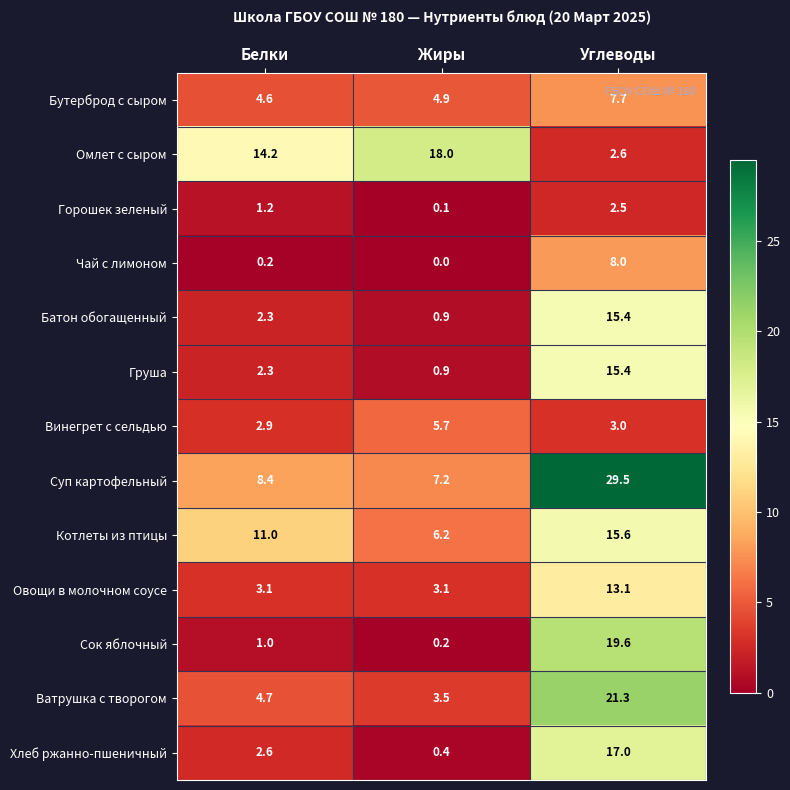

The value of Батон обогащенный at Жиры is 0.9. True or false?

True